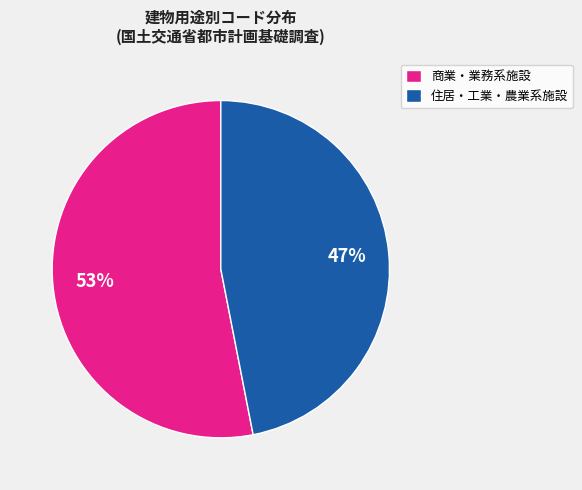

Which has a higher value, 住居・工業・農業系施設 or 商業・業務系施設?

商業・業務系施設